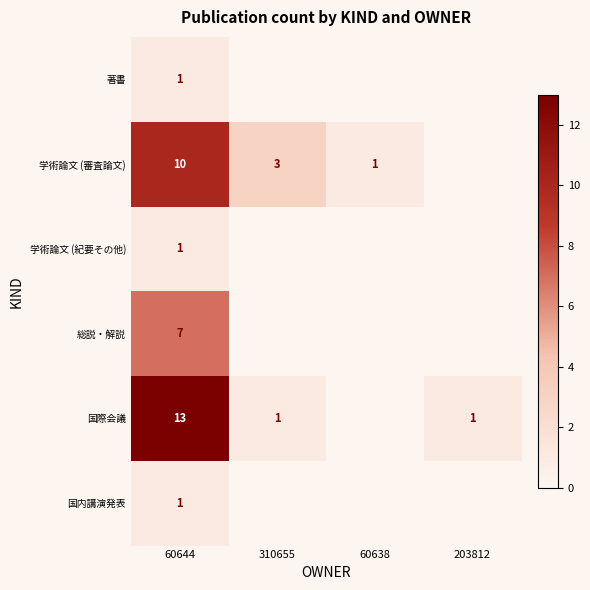

Is it true that 総説・解説 equals 7 at 60644?

True